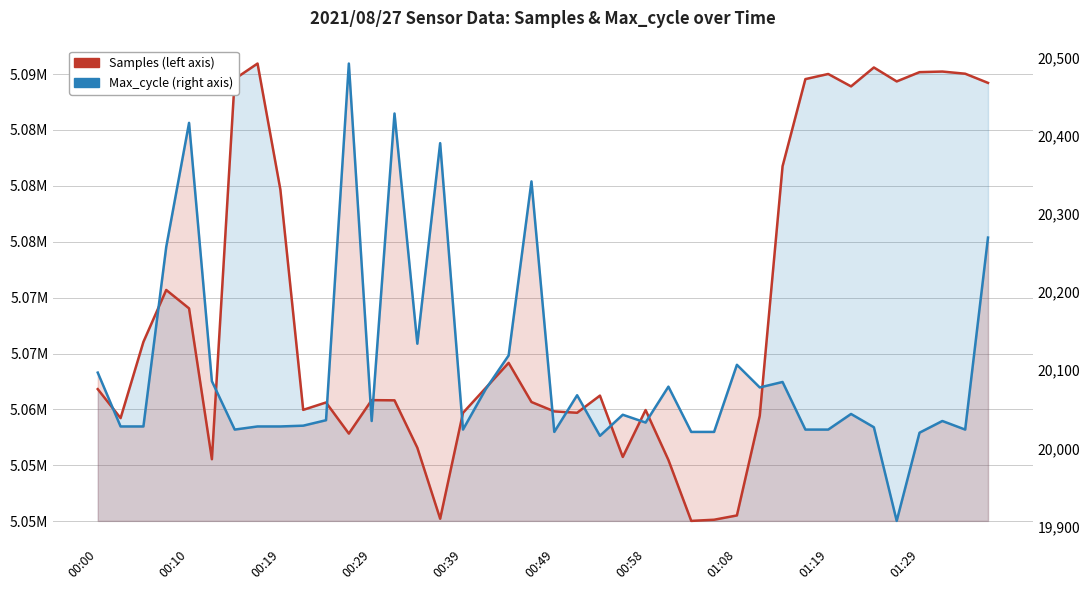

True or false: Samples and Max_cycle cross at least once.

False